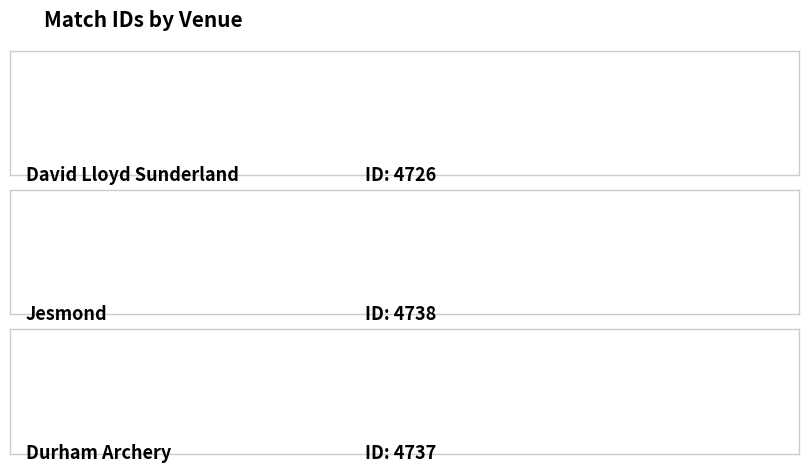

Are the bars horizontal?

Yes